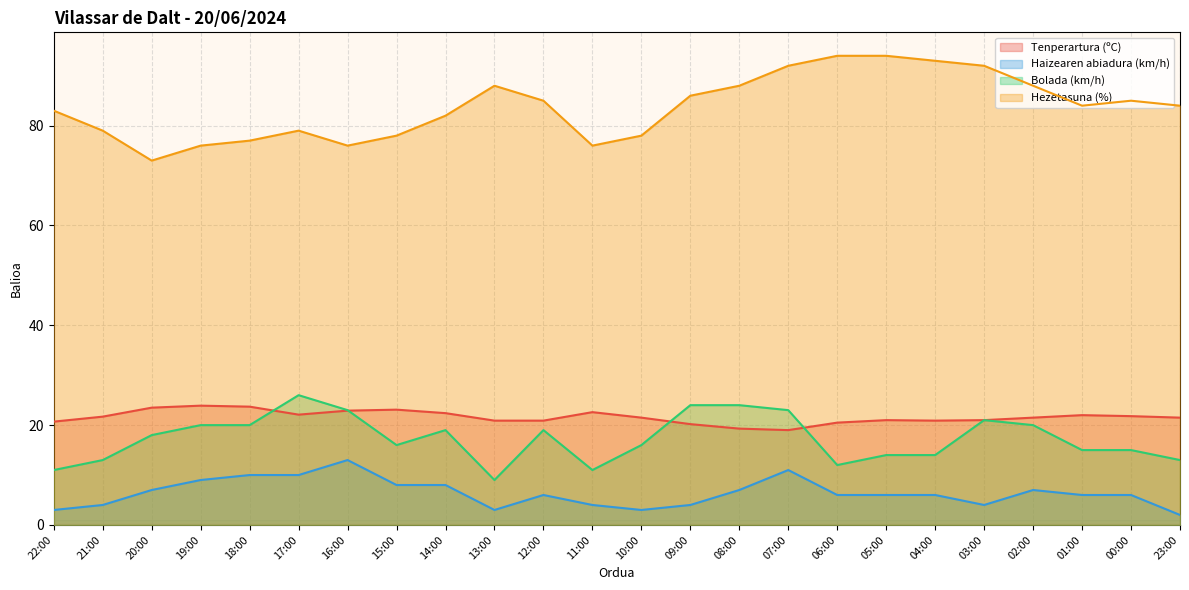

Which series has the largest total across all categories?

Hezetasuna (%)